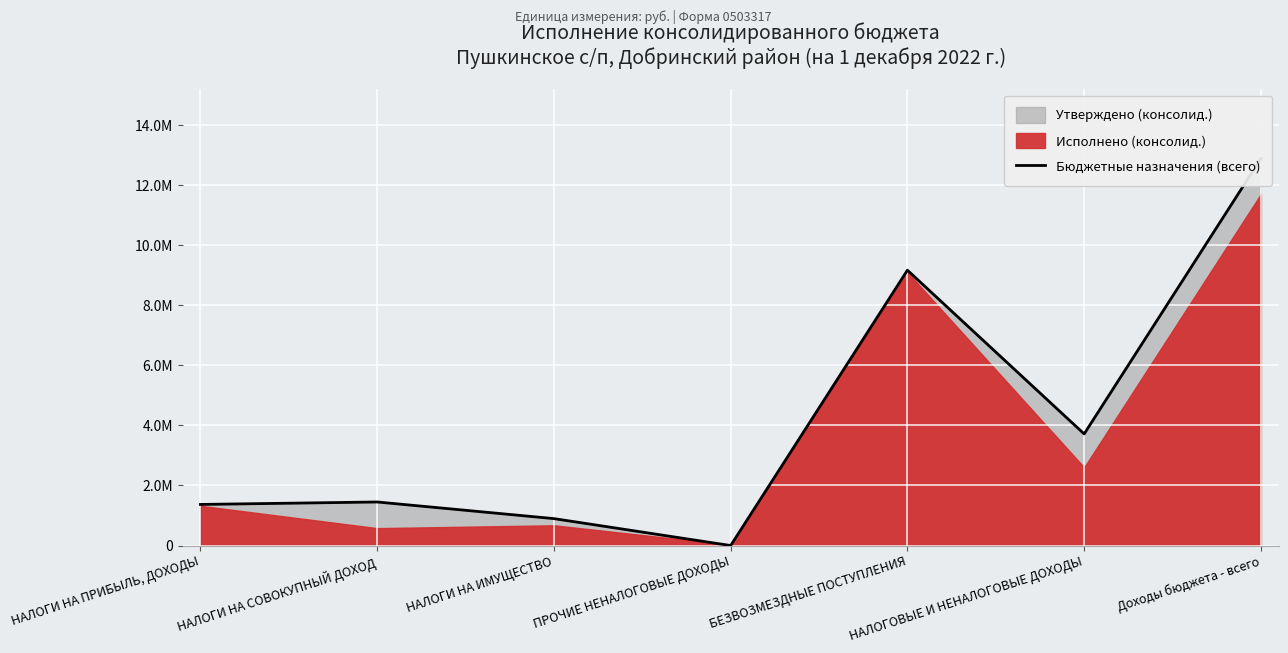

How many values exceed 1451000?

3